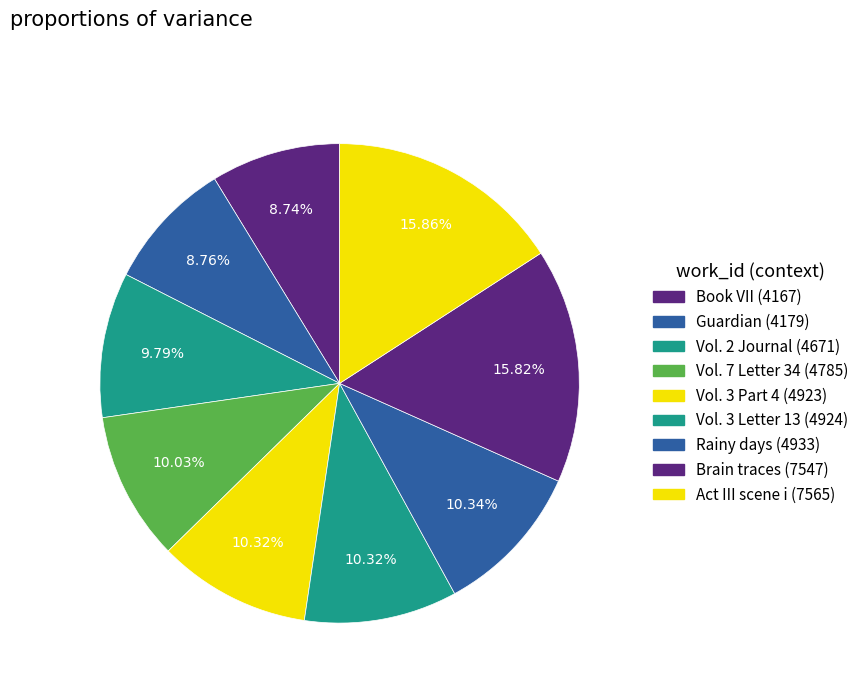

What is the largest slice in the pie chart?

Act III scene i (7565)